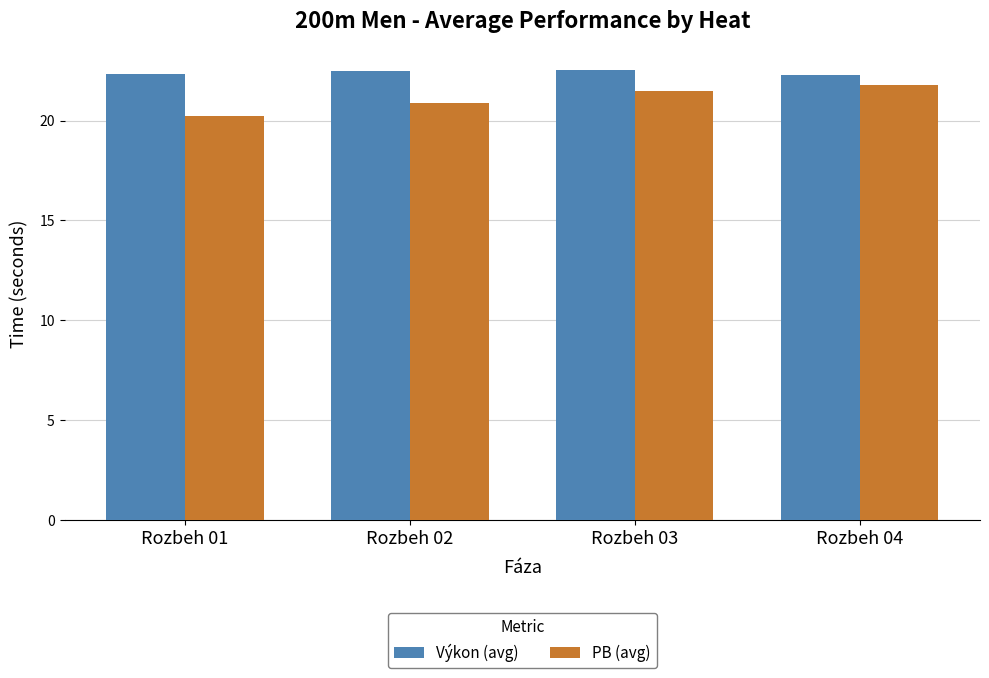

What is the average value of the Výkon (avg) series?

22.4